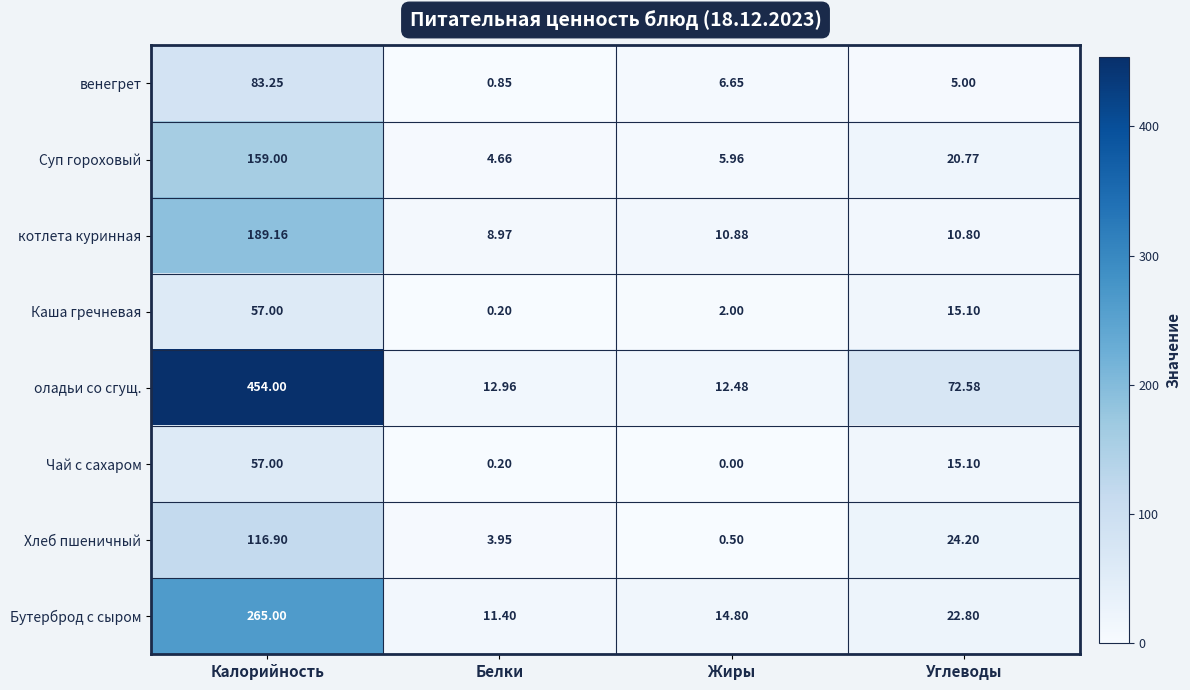

Where is котлета куринная nearest to the value 99?

Жиры